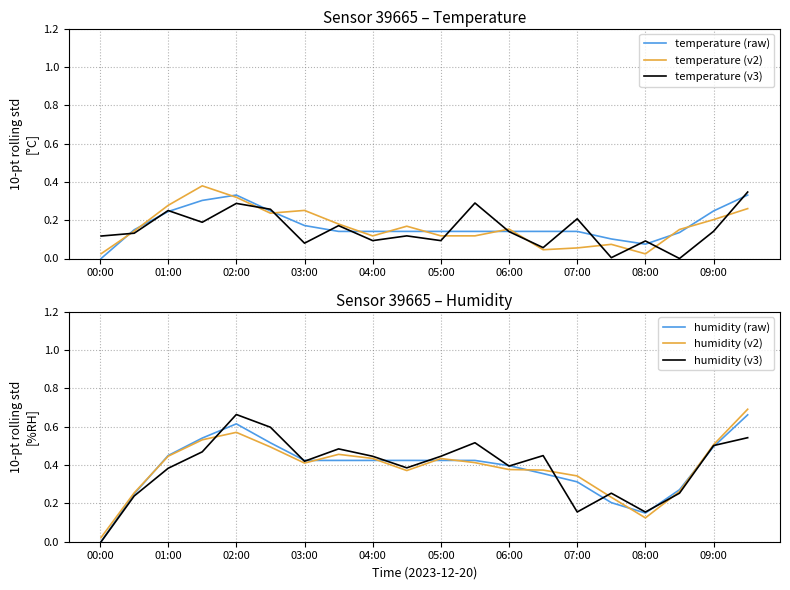

Which category has the highest value in the humidity (v3) series?

02:00